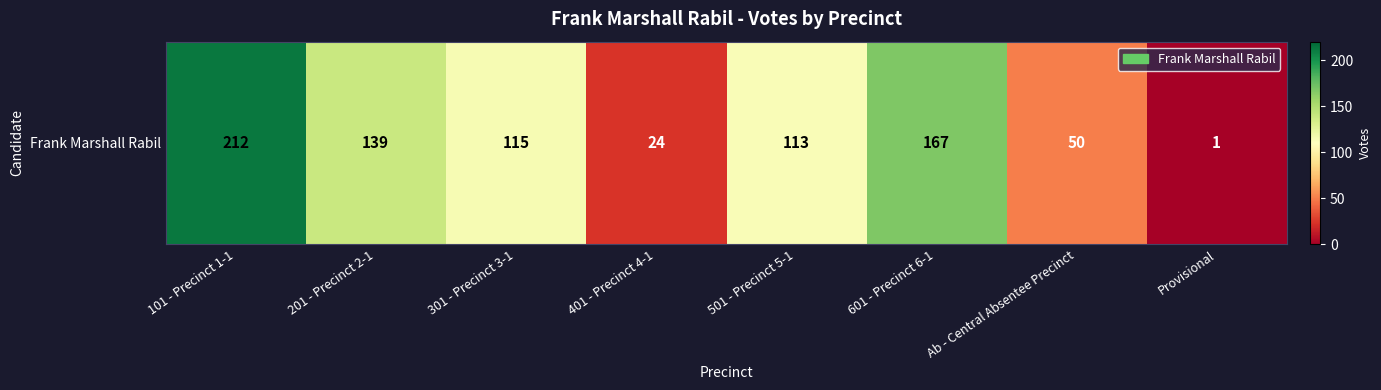

Reading left to right, what are all the values shown in this chart?

101 - Precinct 1-1=212	201 - Precinct 2-1=139	301 - Precinct 3-1=115	401 - Precinct 4-1=24	501 - Precinct 5-1=113	601 - Precinct 6-1=167	Ab - Central Absentee Precinct=50	Provisional=1